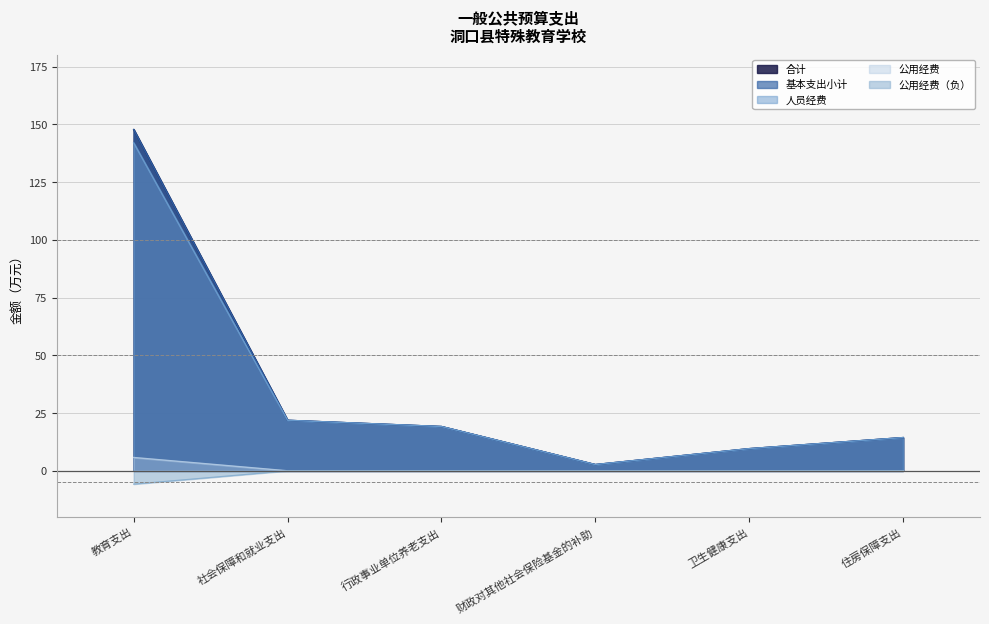

Where is 合计 nearest to the value 75?

社会保障和就业支出